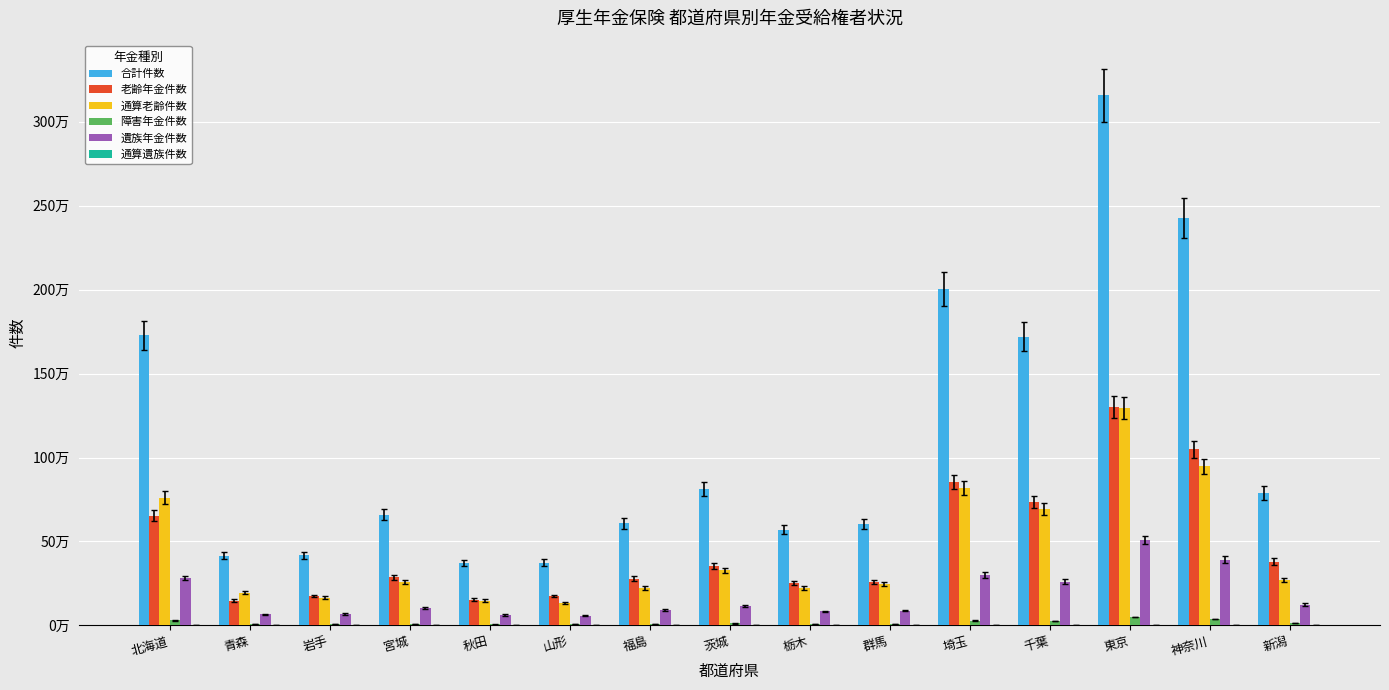

At which label does 通算老齢件数 reach its peak?

東京